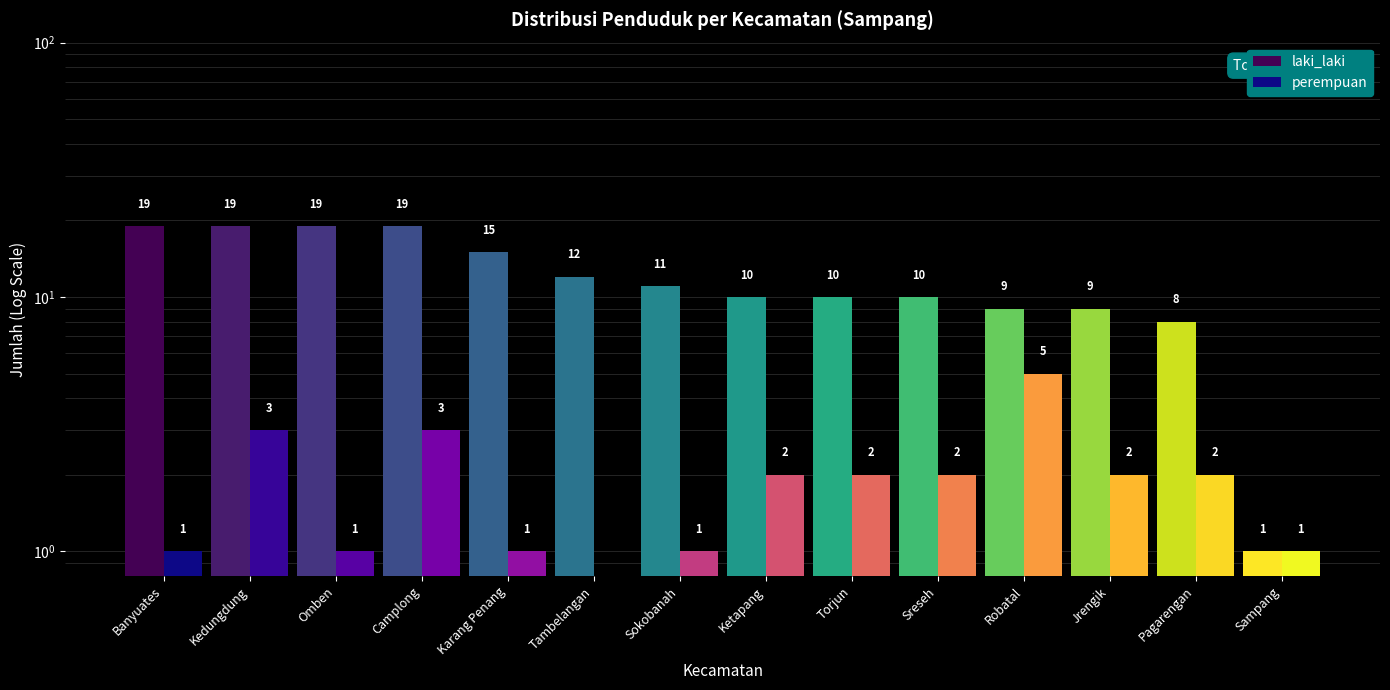

Reading left to right, what are all the values shown in this chart?

laki_laki: 19	19	19	19	15	12	11	10	10	10	9	9	8	1
perempuan: 1	3	1	3	1	0	1	2	2	2	5	2	2	1